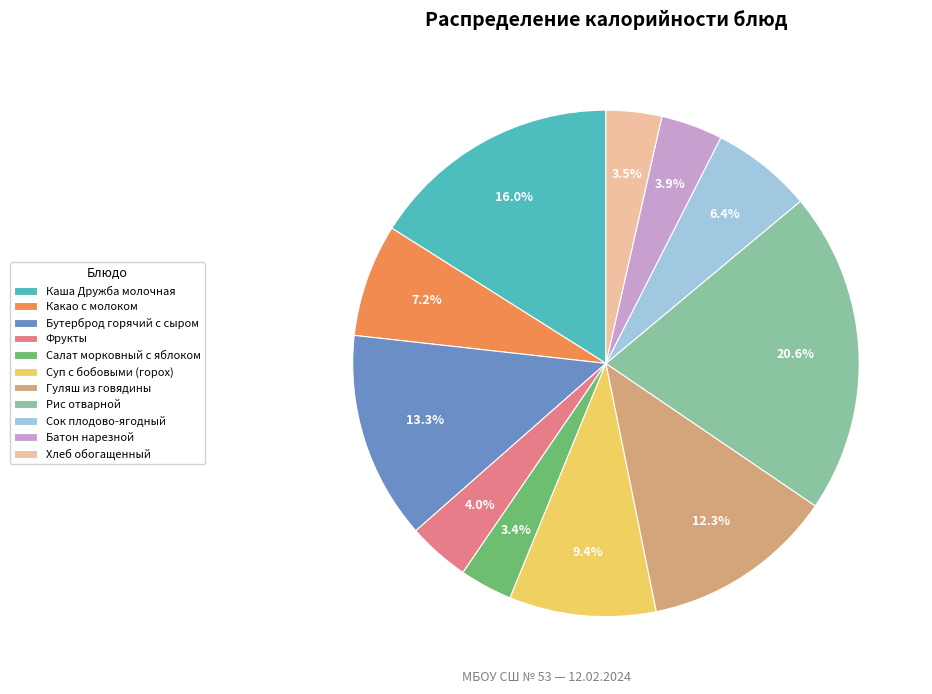

Is Салат морковный с яблоком the majority of the pie?

No